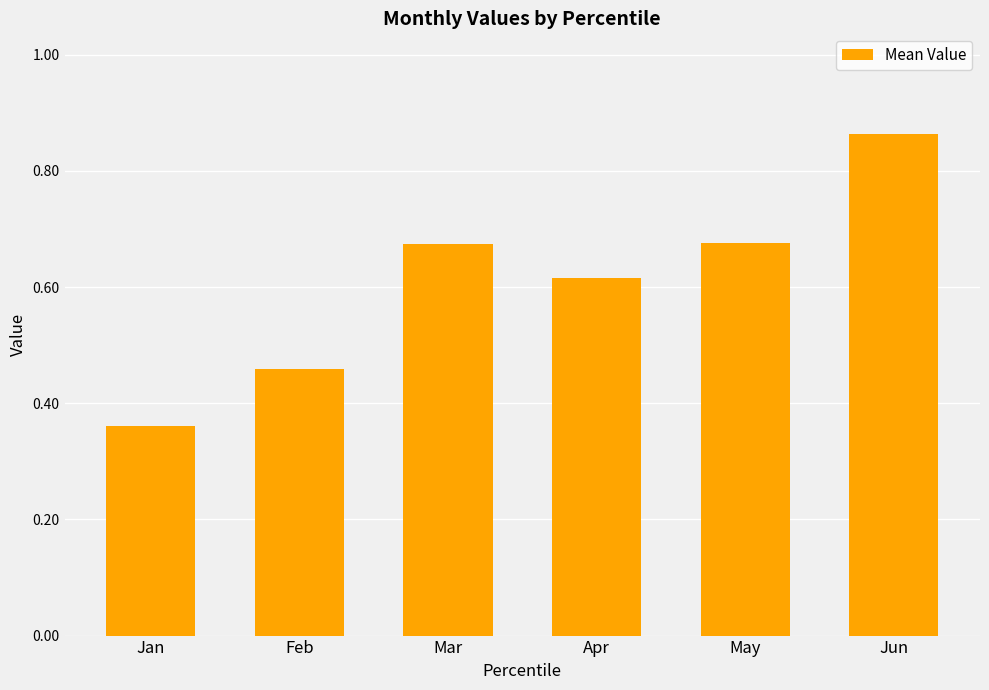

What is the change in value from Jan to Feb?

+0.1